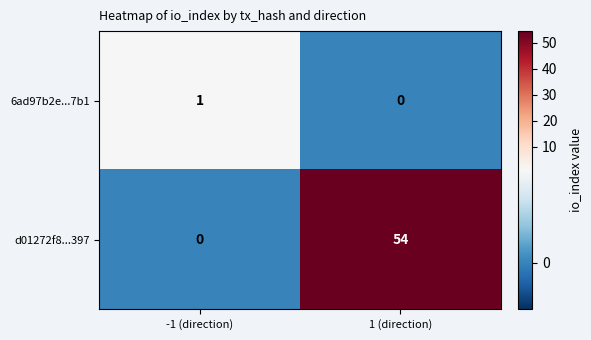

Reading left to right, transcribe all the data shown in this chart.

6ad97b2e...7b1: 1	0
d01272f8...397: 0	54